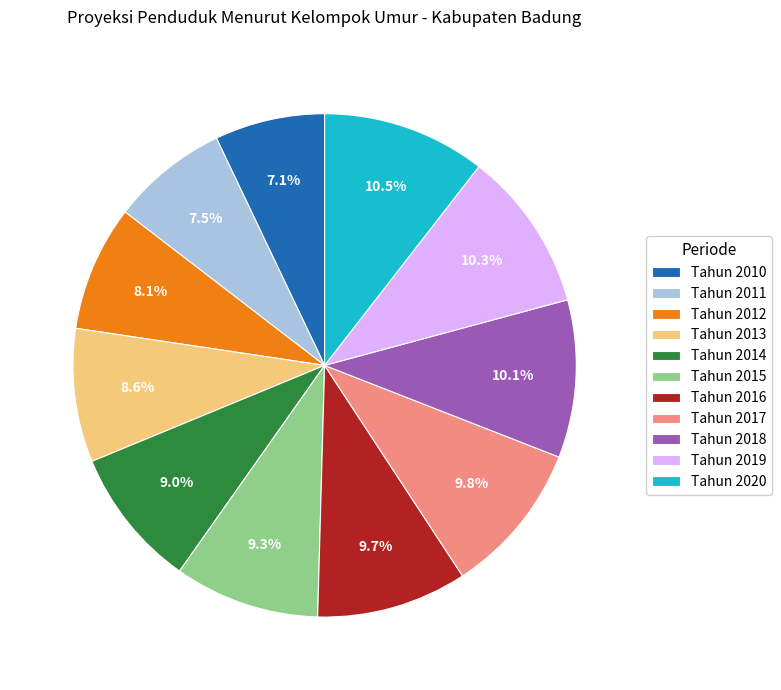

Approximately how many times larger is the value at Tahun 2015 compared to Tahun 2019?

0.9